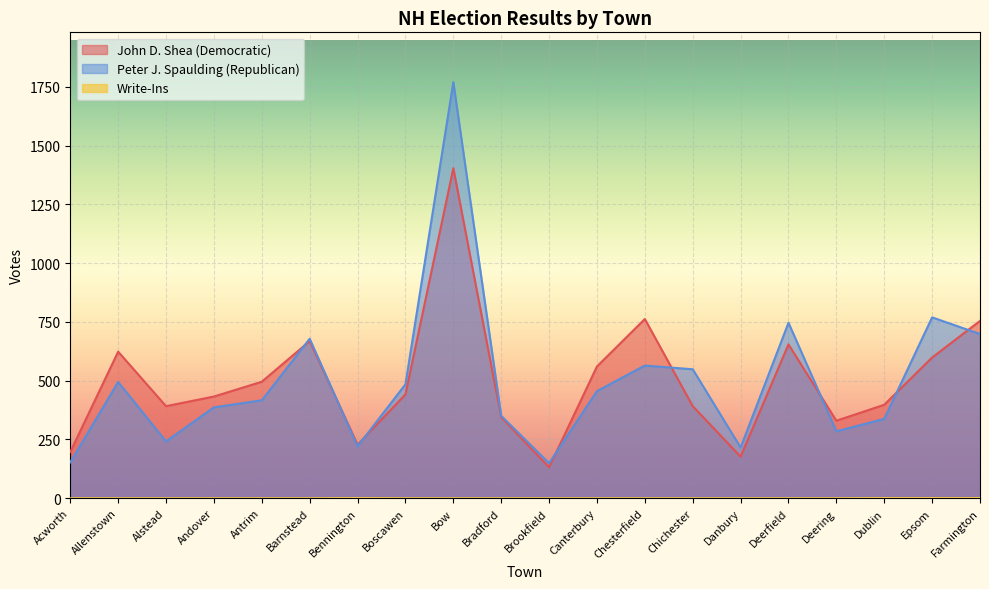

What is the difference between the maximum and minimum values in the Write-Ins series?

1